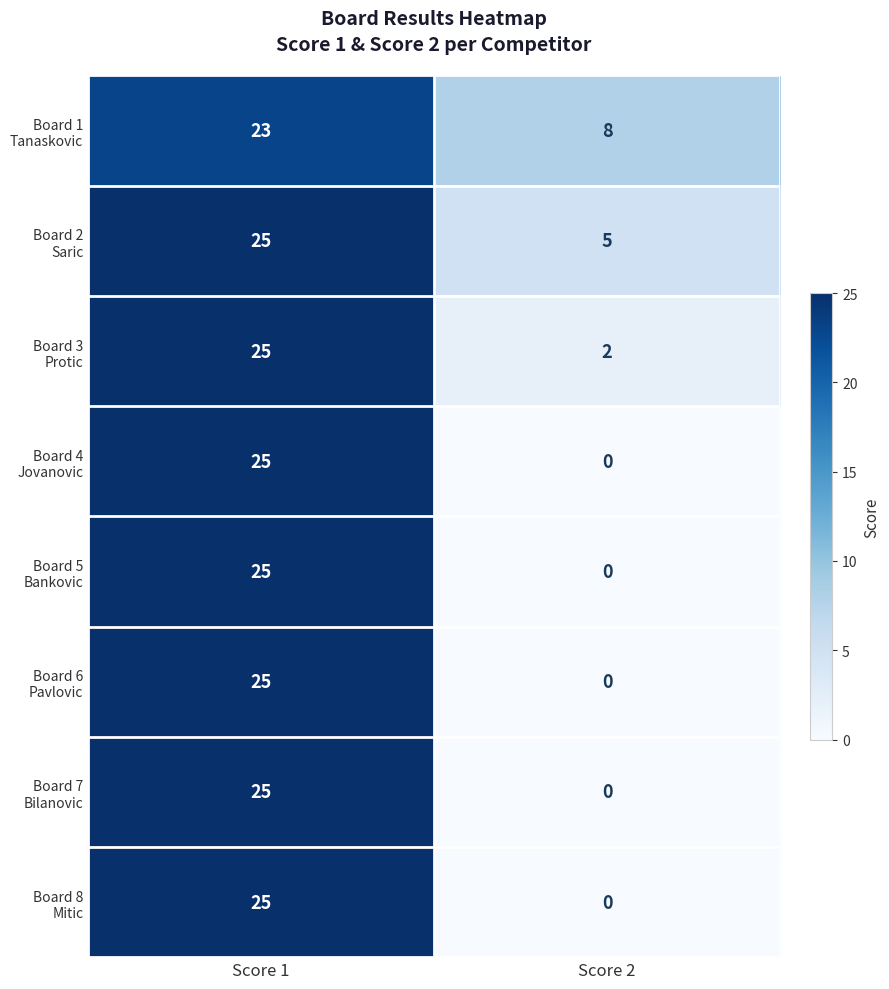

At which category is the sum across all series the highest?

Score 1